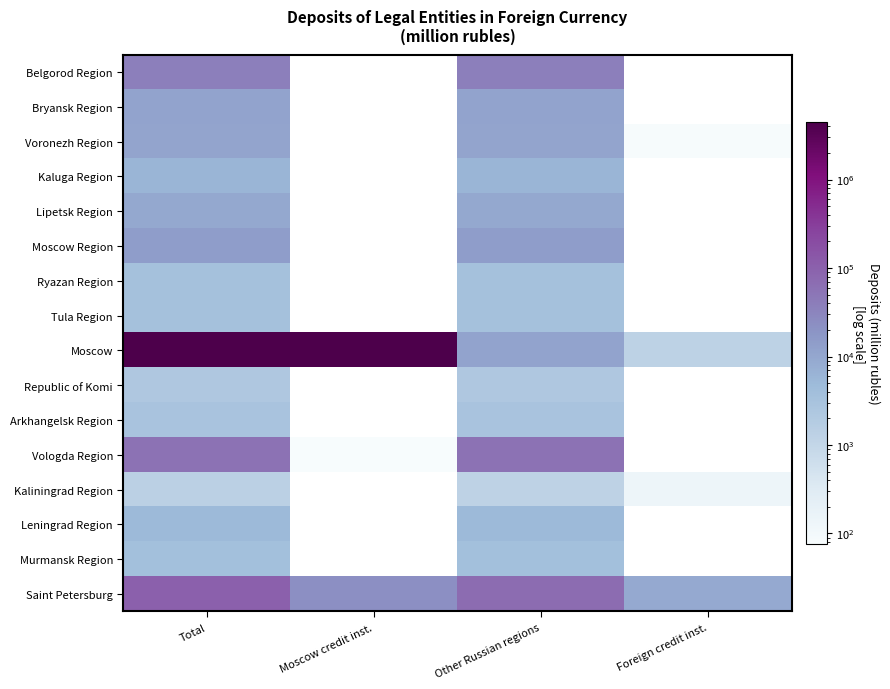

The value of Tula Region at Other Russian regions is 3408.0. True or false?

True